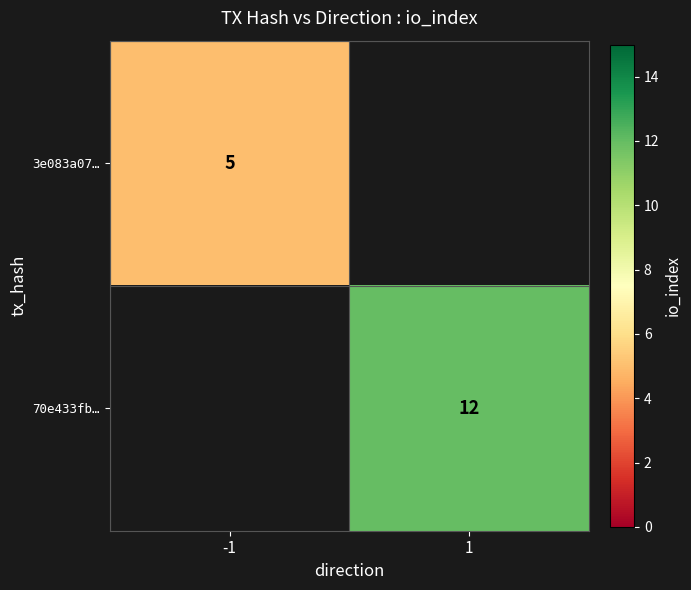

Is it true that 70e433fb… equals 12 at 1?

True